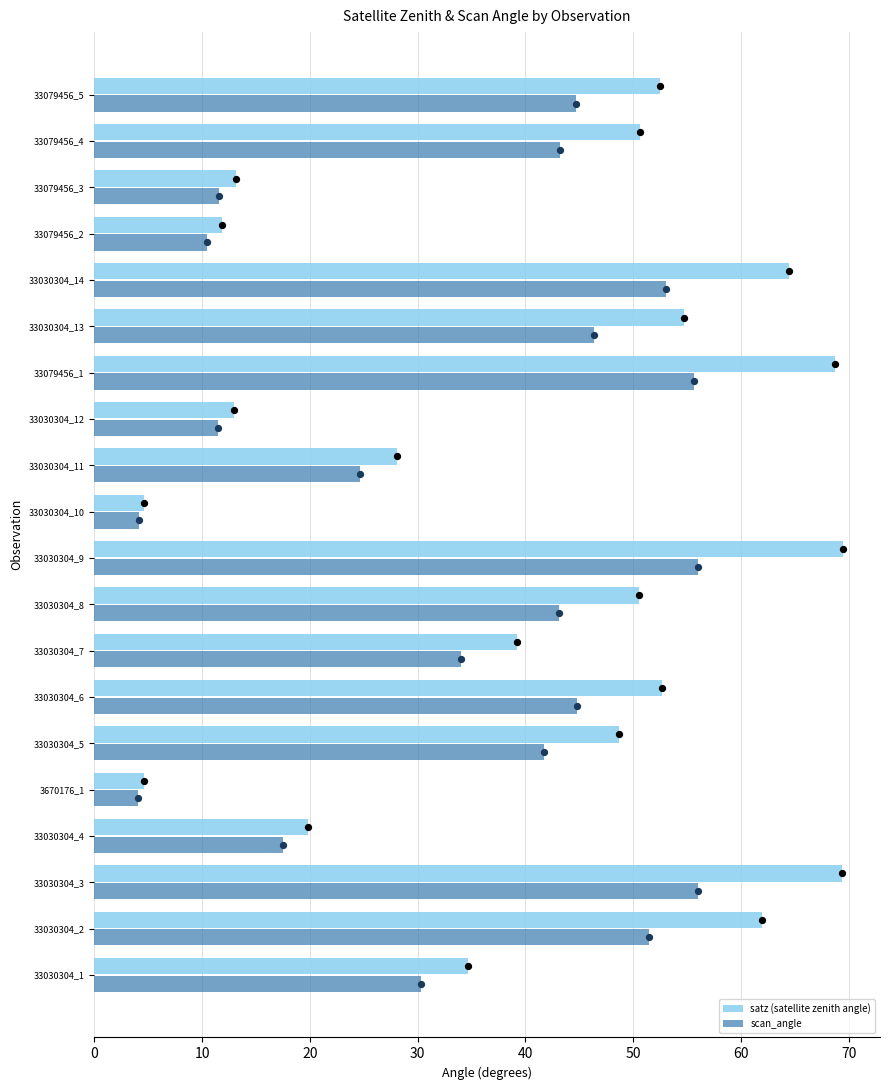

Which series contains the highest Y value?

satz (satellite zenith angle)